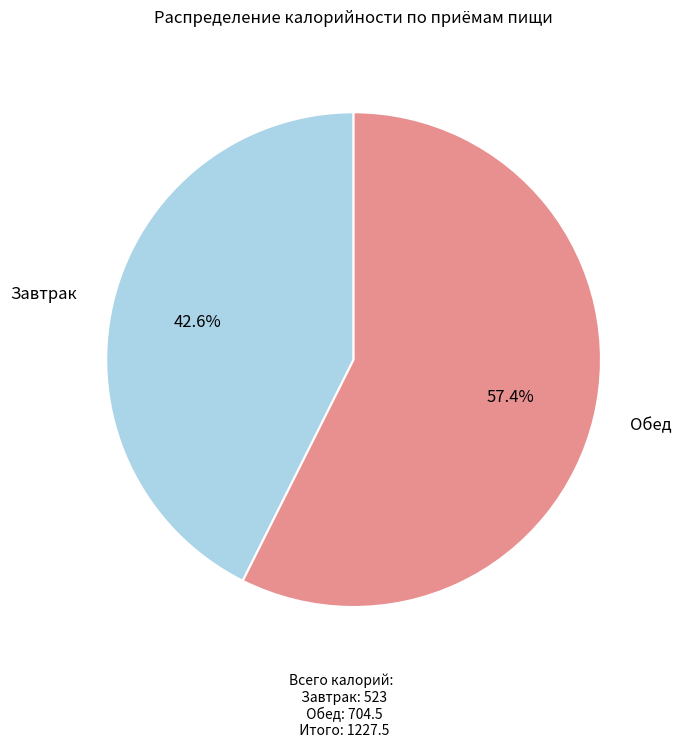

Does any single category account for the majority?

Yes